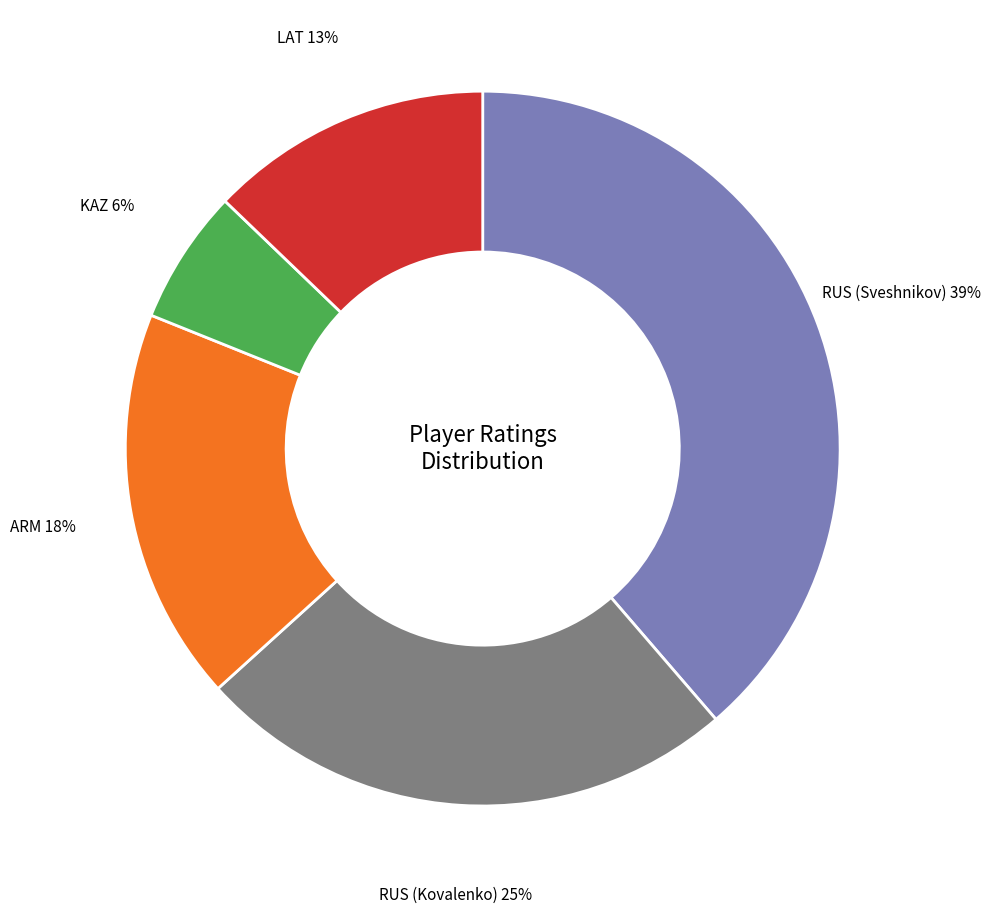

Rank the categories by value from lowest to highest.

KAZ, LAT, ARM, RUS (Kovalenko), RUS (Sveshnikov)